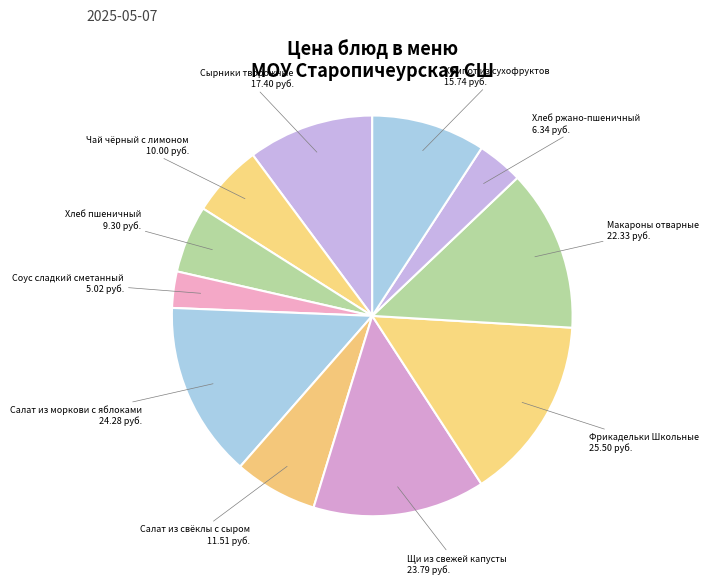

Is there any slice that represents more than half of the pie?

No